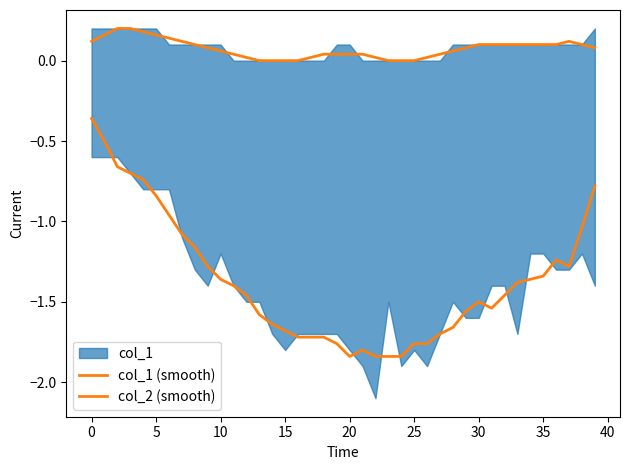

How many lines are shown in the chart?

2